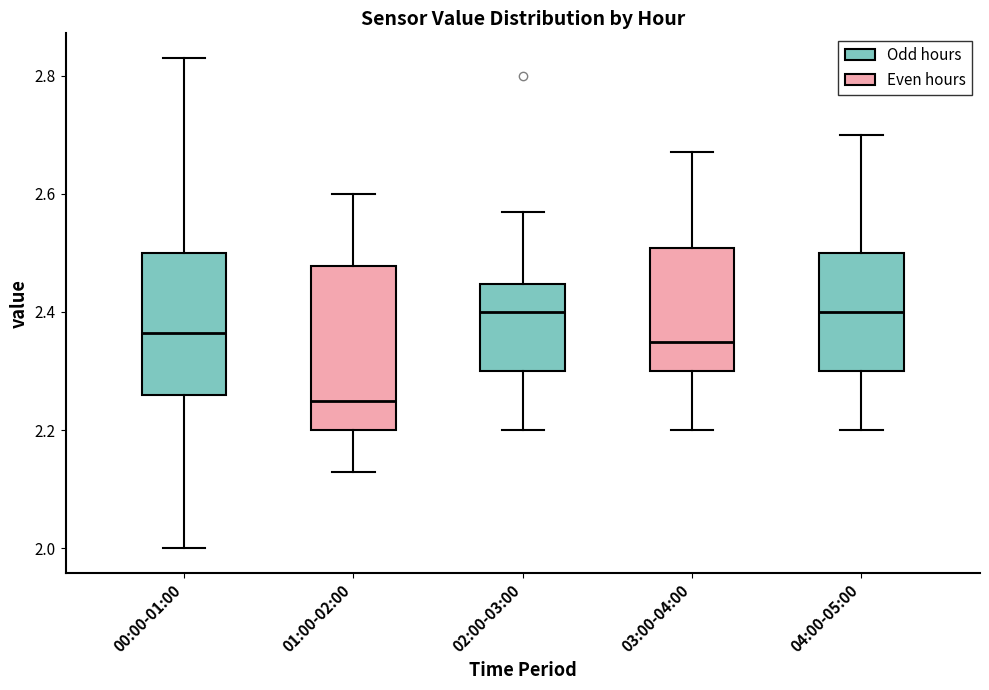

Reading left to right, read every box against the y-axis: the position of its median line, the range the box covers, and the ends of its whiskers. The values are not printed on the chart, so give them approximately, as read against the axis.

00:00-01:00: median 2.36, box 2.26 to 2.50, whiskers 2.00 to 2.84
01:00-02:00: median 2.26, box 2.20 to 2.48, whiskers 2.14 to 2.60
02:00-03:00: median 2.40, box 2.30 to 2.44, whiskers 2.20 to 2.58
03:00-04:00: median 2.36, box 2.30 to 2.50, whiskers 2.20 to 2.68
04:00-05:00: median 2.40, box 2.30 to 2.50, whiskers 2.20 to 2.70